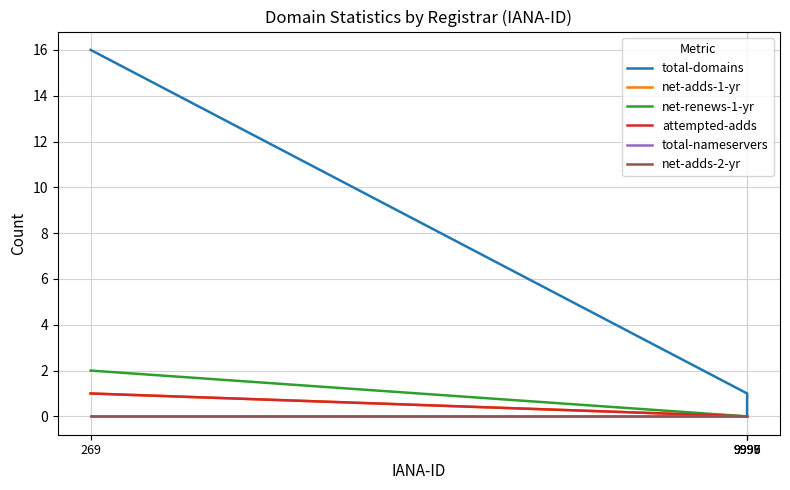

The total-nameservers series shows 0 at 9999. True or false?

True